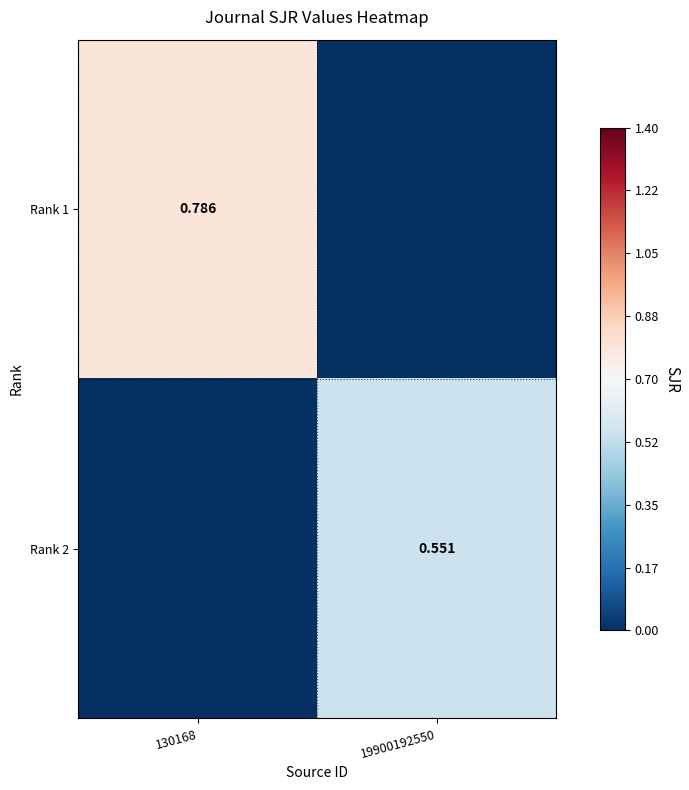

How many values in Rank 2 are above zero?

1